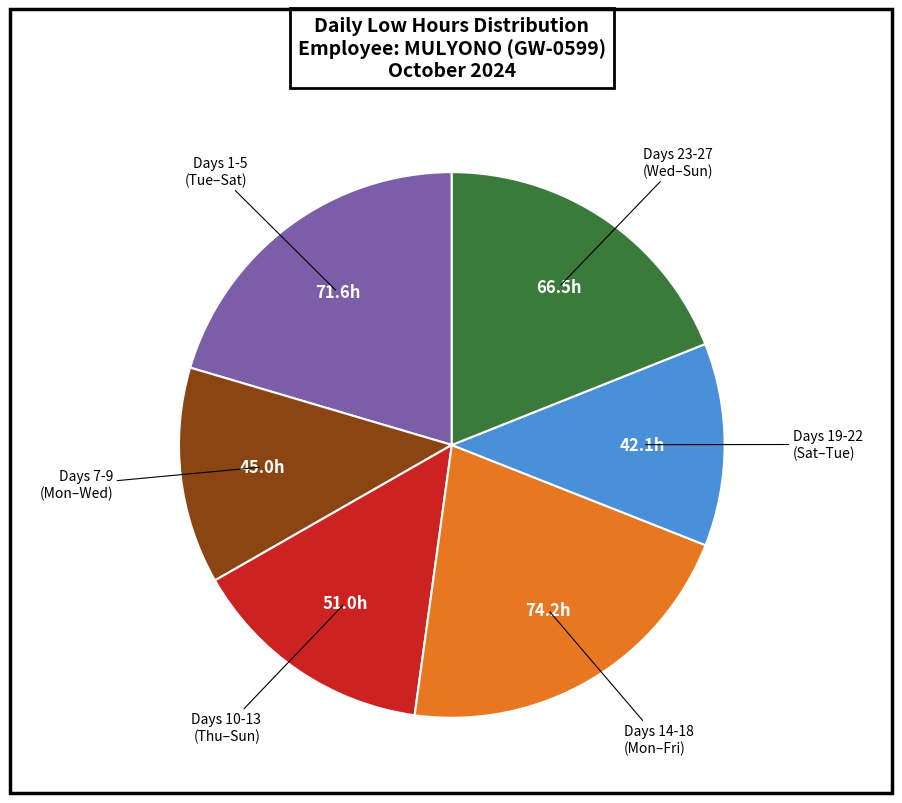

Does any single category account for the majority?

No